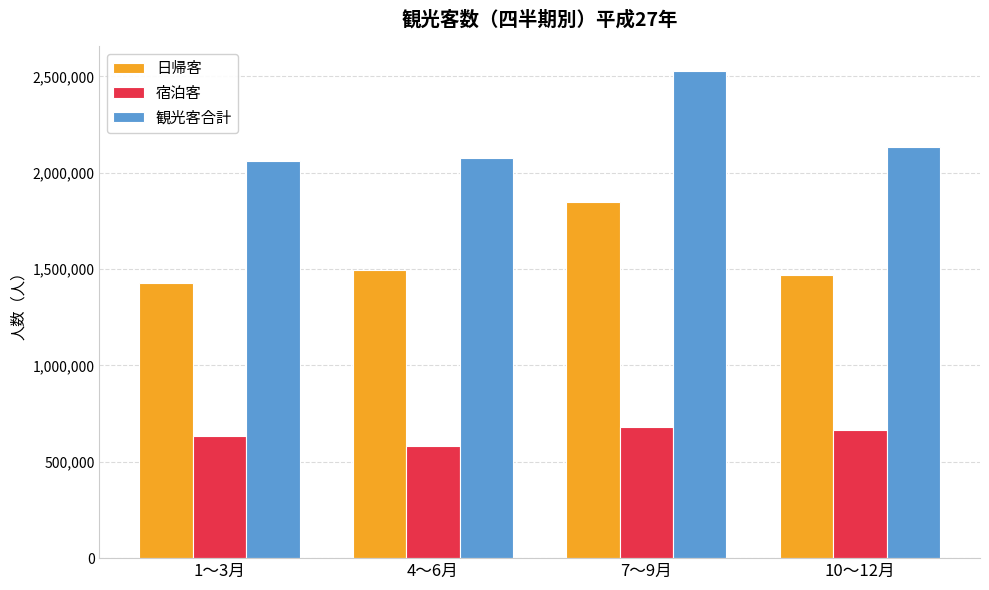

Rank the series by their maximum value, from lowest to highest.

宿泊客, 日帰客, 観光客合計